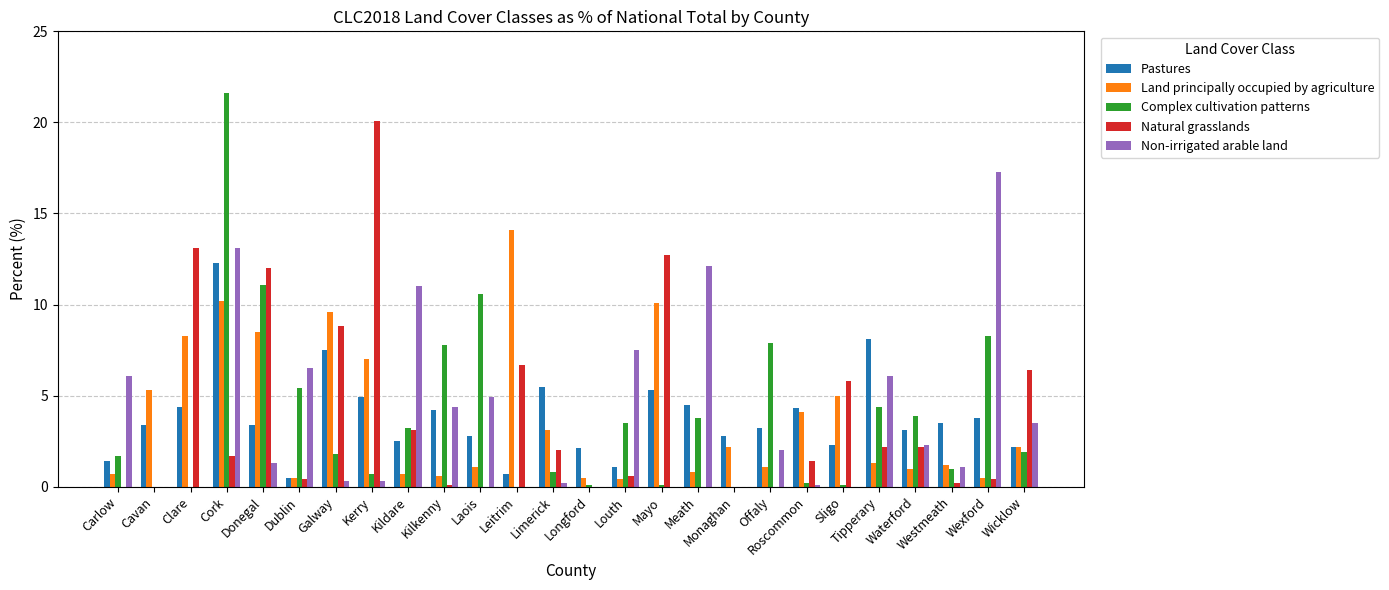

What is the sum of all Pastures values?

99.8